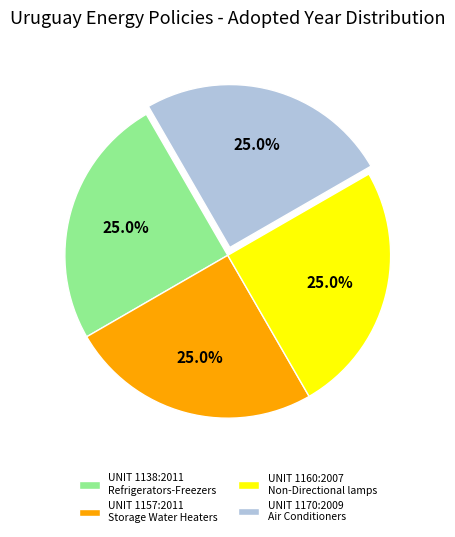

Count the number of slices in the pie.

4